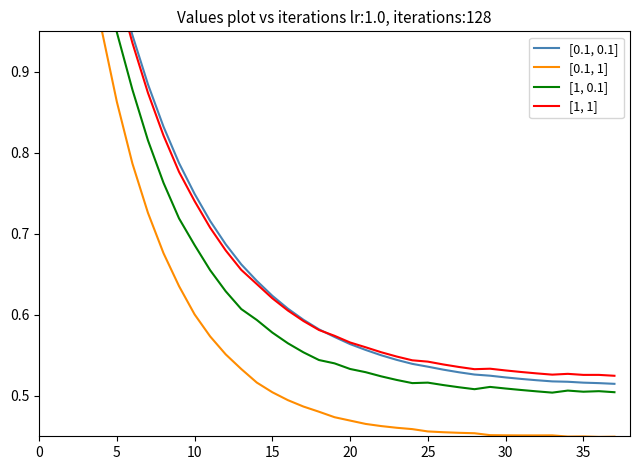

Is the value of [1, 1] at 20 greater than the value of [1, 0.1] at 32?

Yes